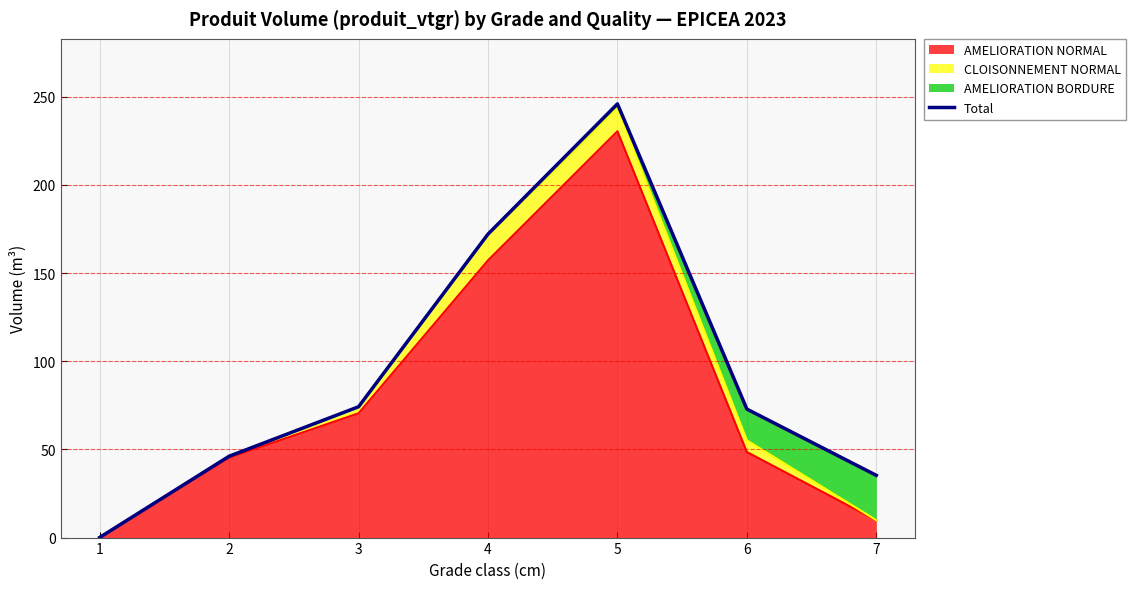

What is the difference between the maximum and minimum values?

245.9